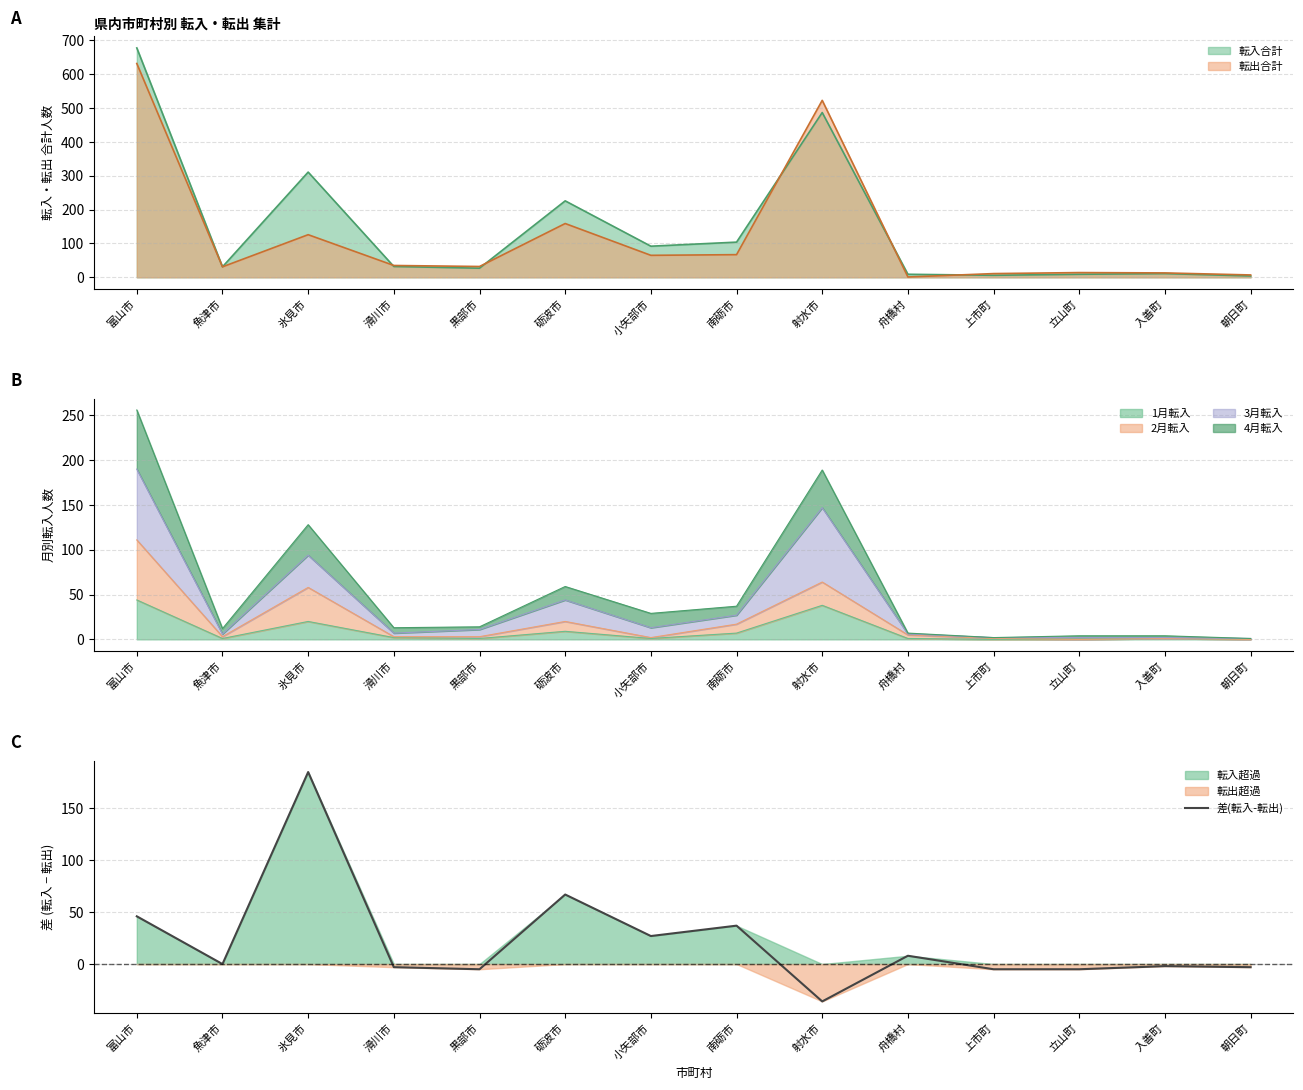

Does the chart have visible grid lines?

Yes